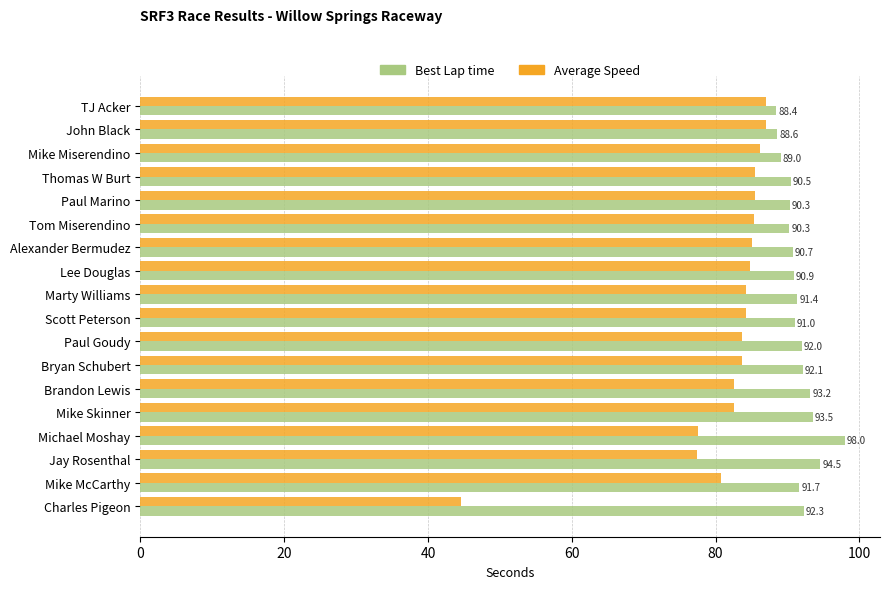

What is the lowest value of the Average Speed series?

44.6